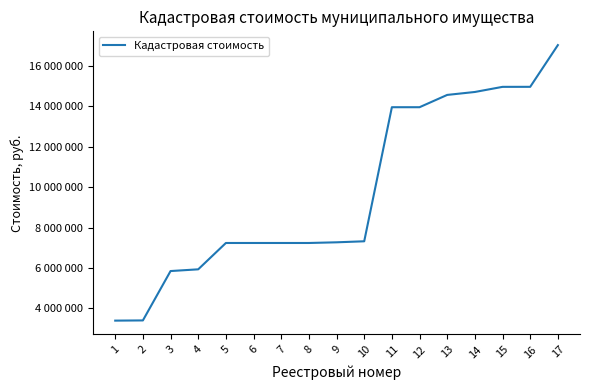

Does the chart display data point markers on the line(s)?

No